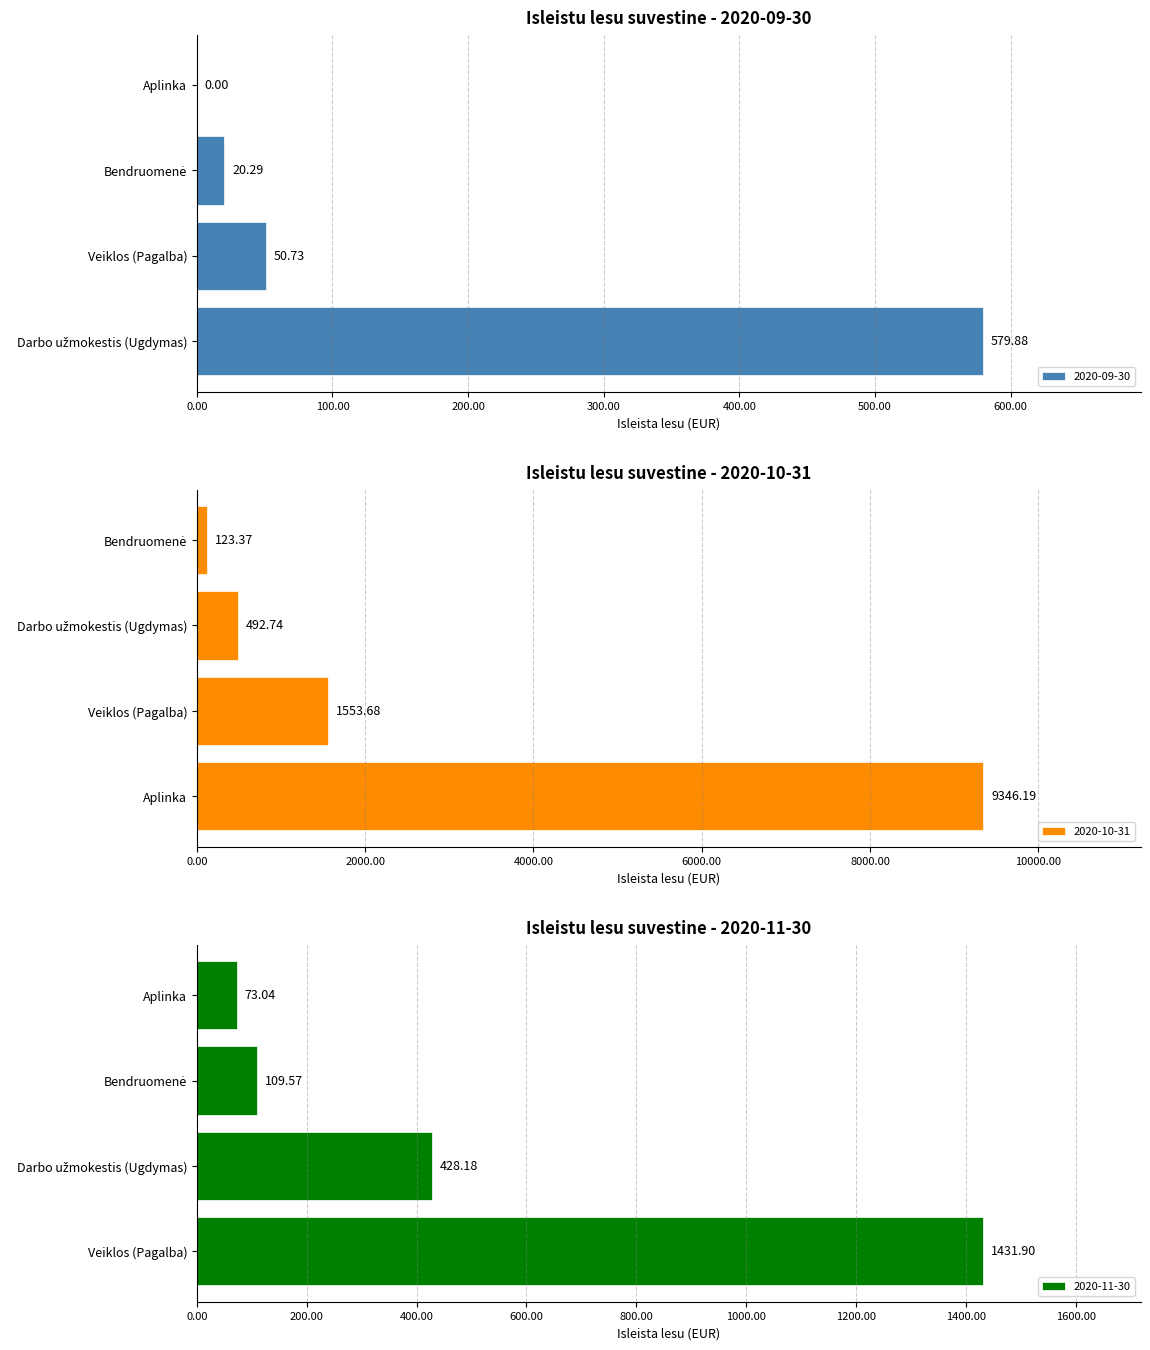

Where is 2020-09-30 nearest to the value 289?

Veiklos (Pagalba)